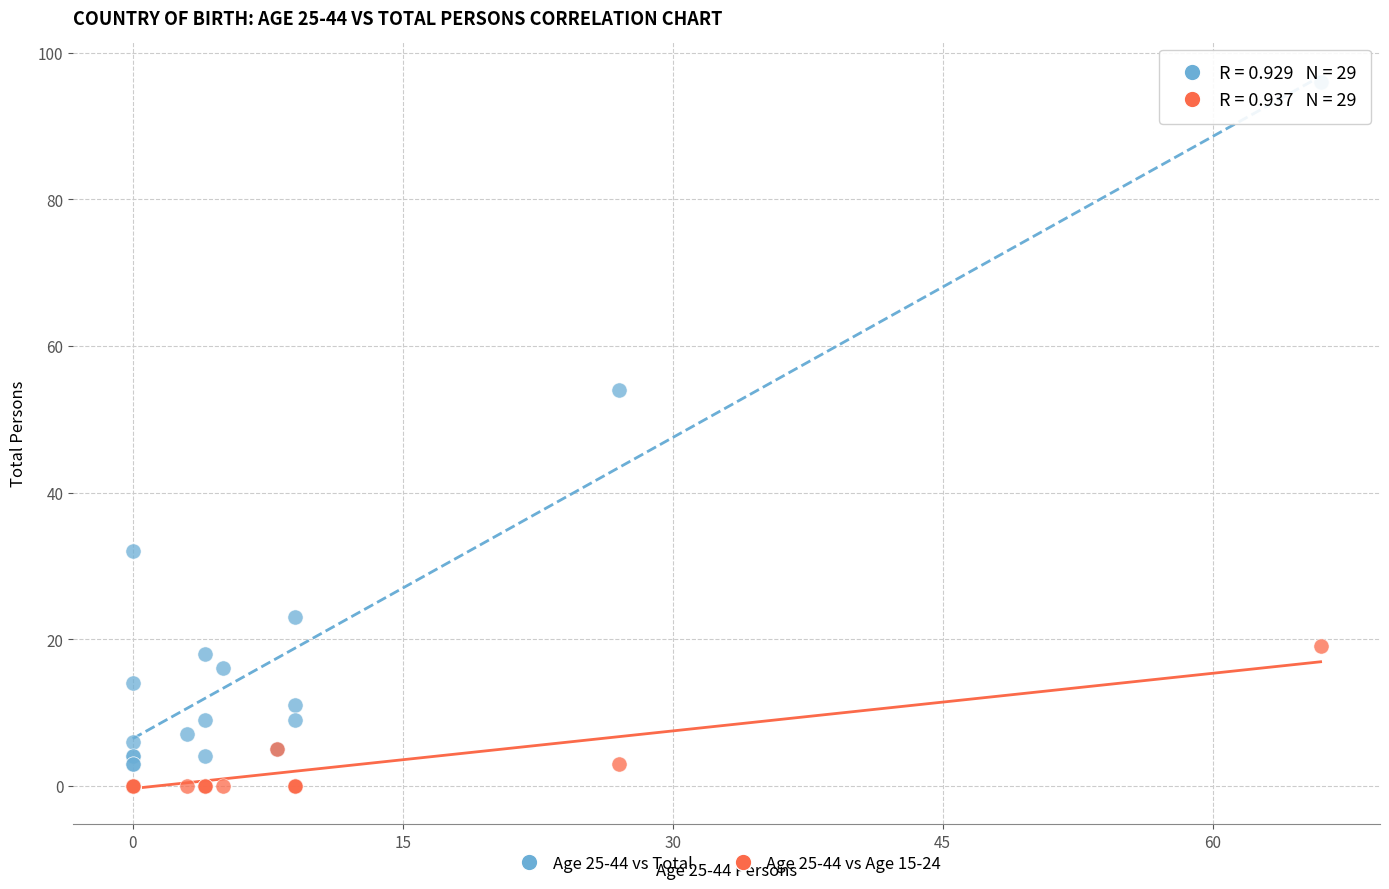

Which series has the widest spread of Y values?

Age 25-44 vs Total